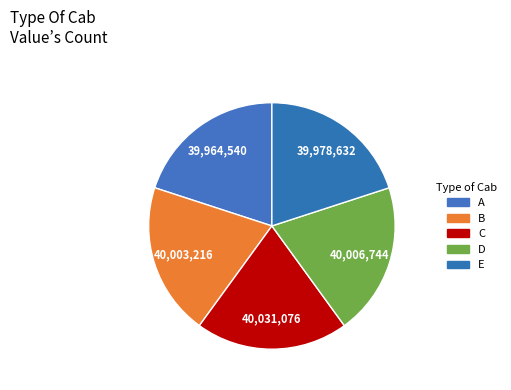

Count the number of slices in the pie.

5